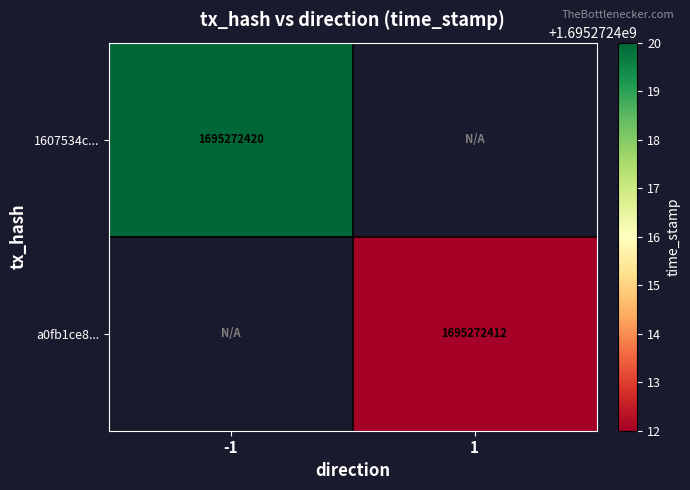

Where is 1607534c... nearest to the value 847636210?

-1